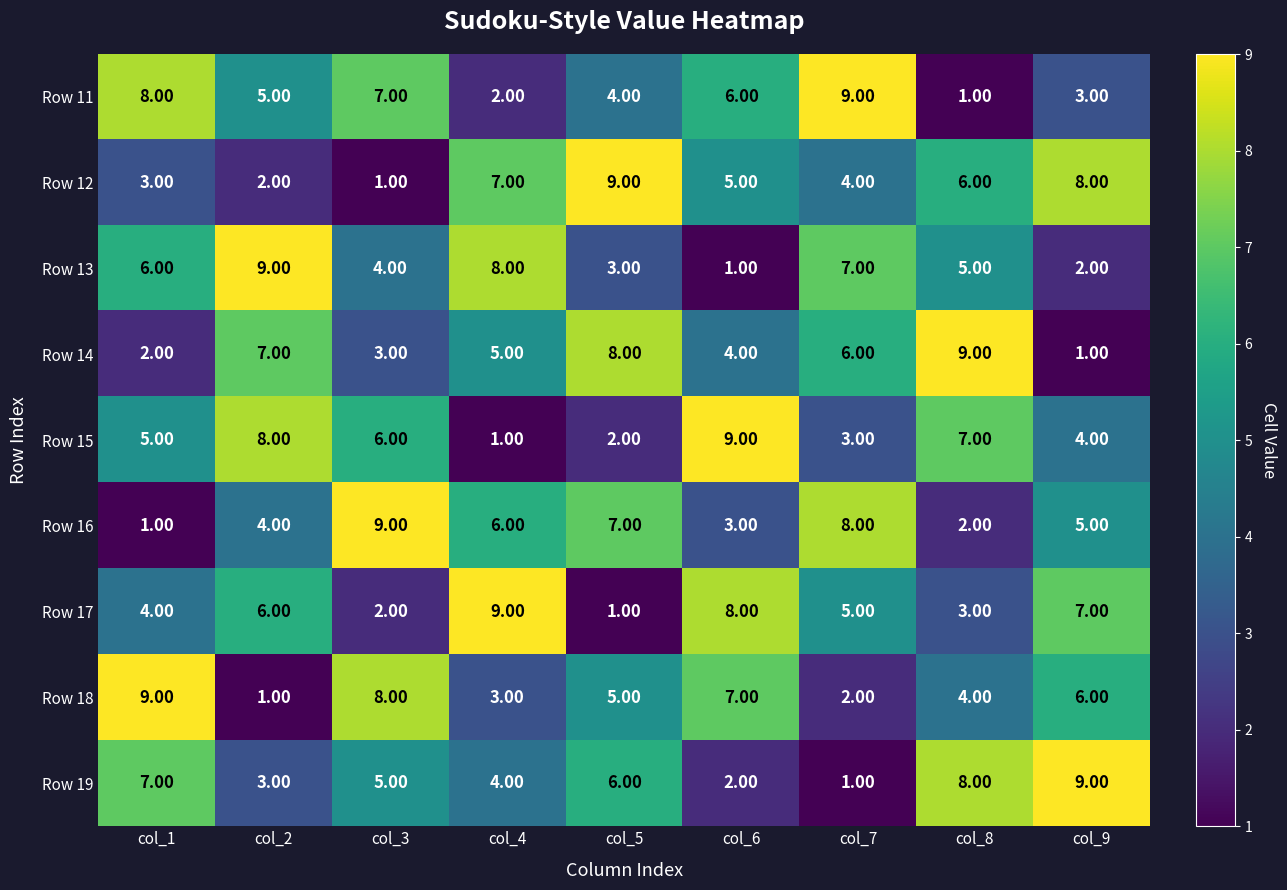

What is the difference between the highest and lowest values at col_2?

8